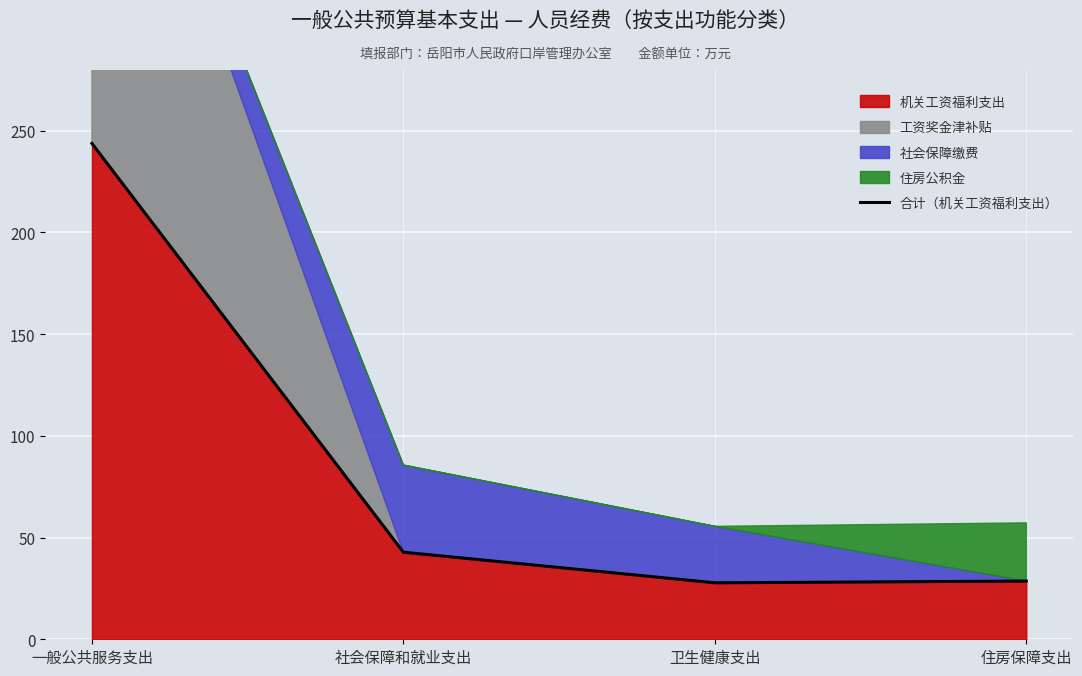

Where does the data first go above 42?

一般公共服务支出